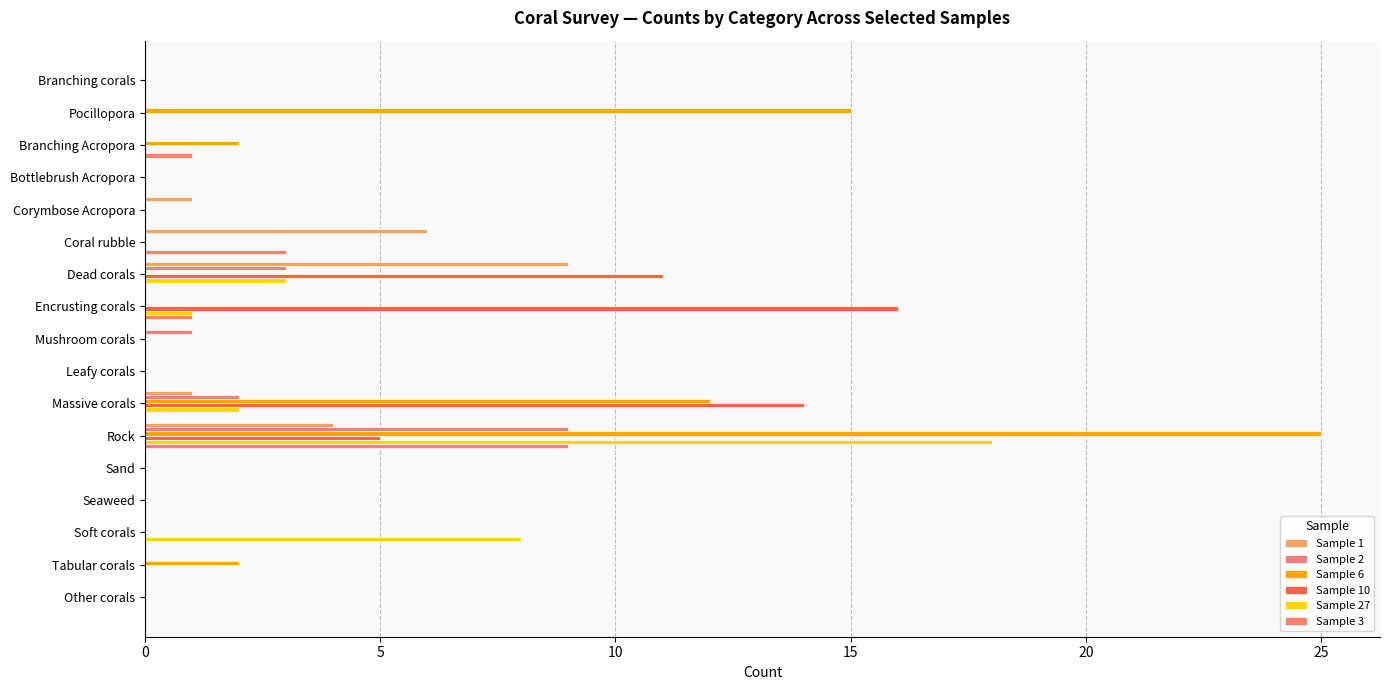

How many distinct data groups are displayed?

6